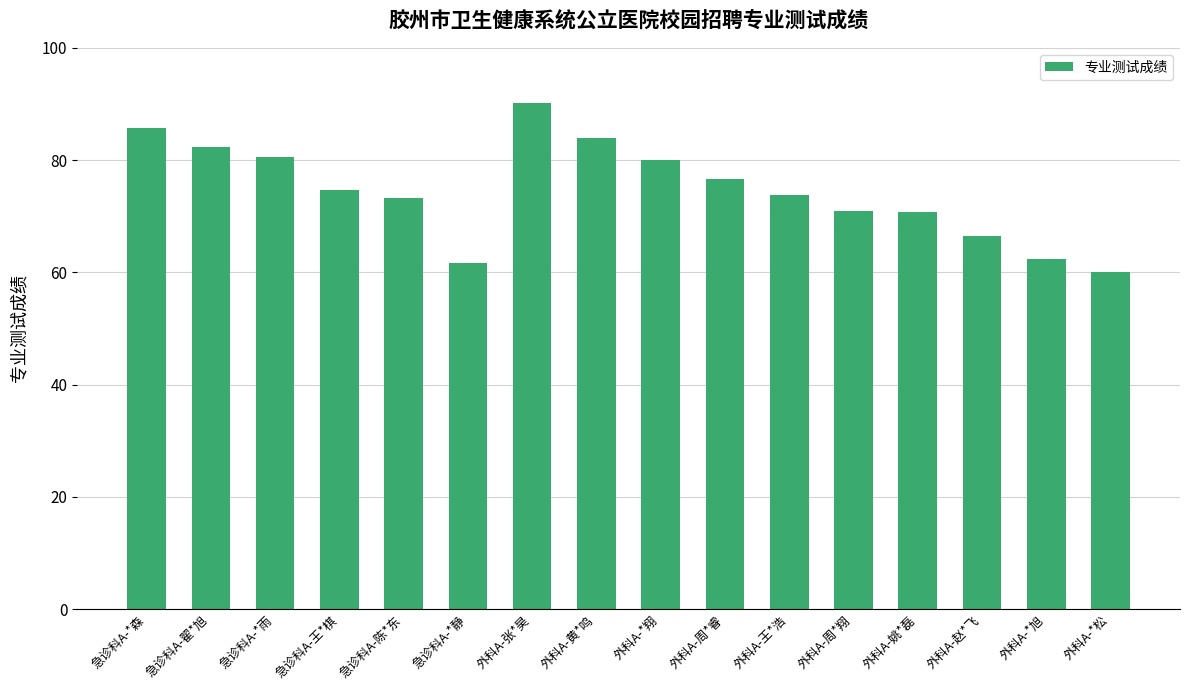

What is the smallest value displayed?

60.0